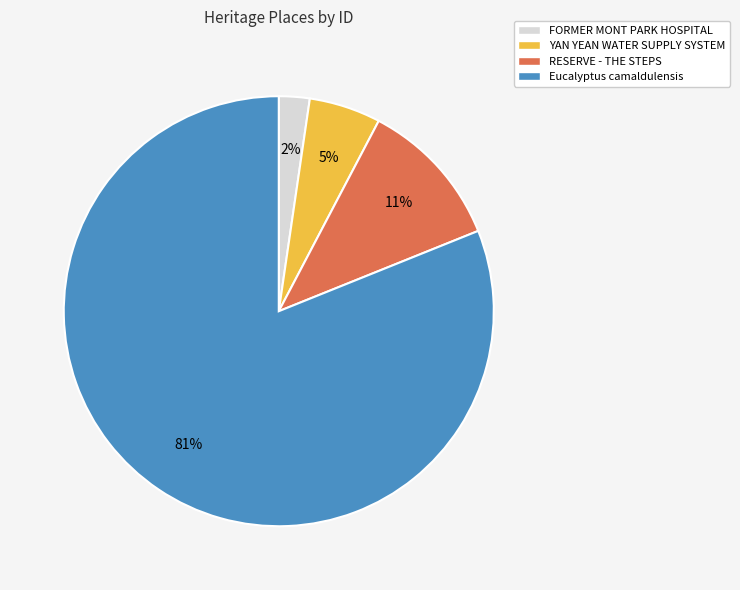

Combined, do Eucalyptus camaldulensis and RESERVE - THE STEPS account for over 50%?

Yes